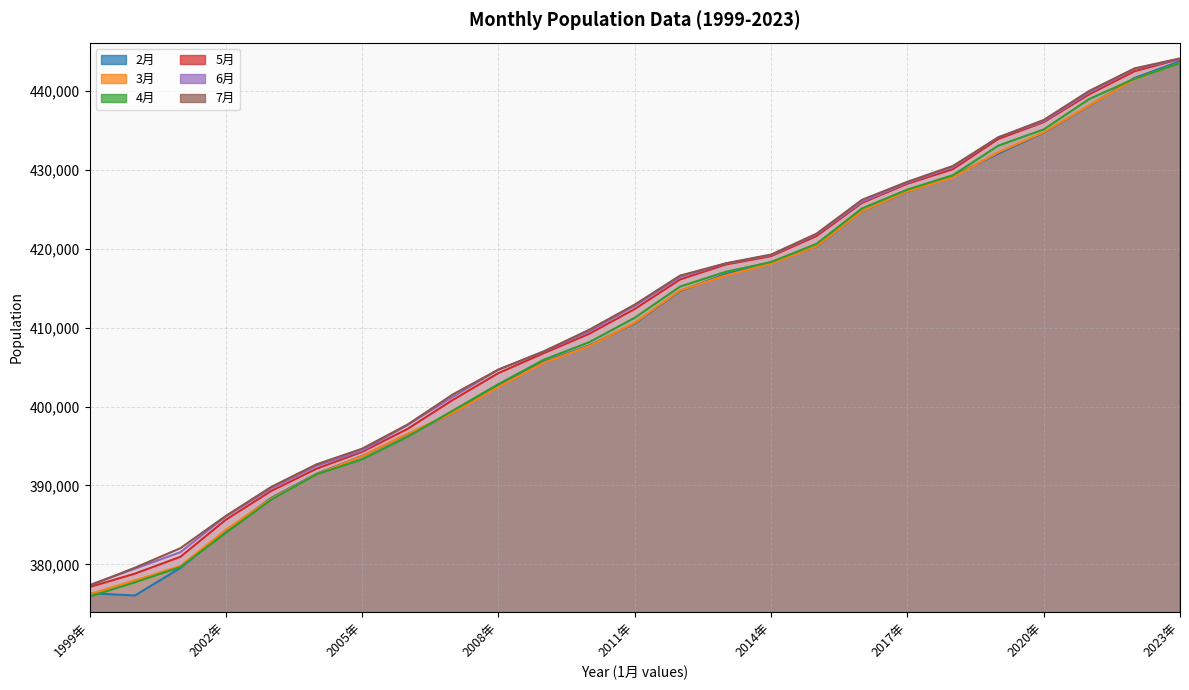

At 16, list the series in order from smallest to largest.

2月, 3月, 4月, 5月, 6月, 7月